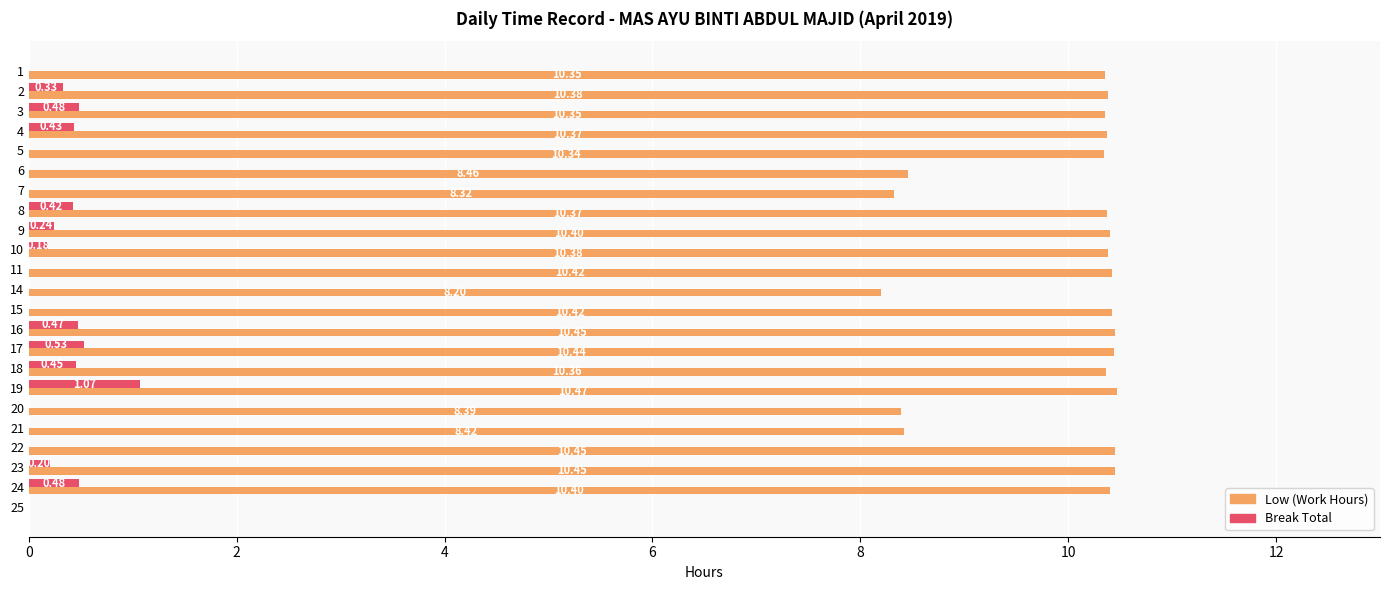

Is the value of Low (Work Hours) at 19 greater than the value of Break Total at 21?

Yes